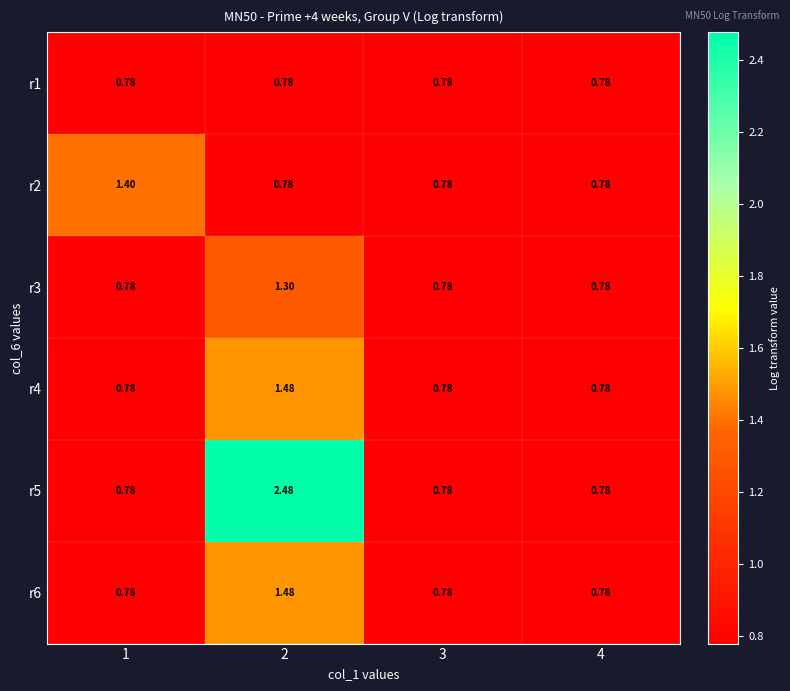

Is the value of r1 at 3 greater than the value of r6 at 2?

No